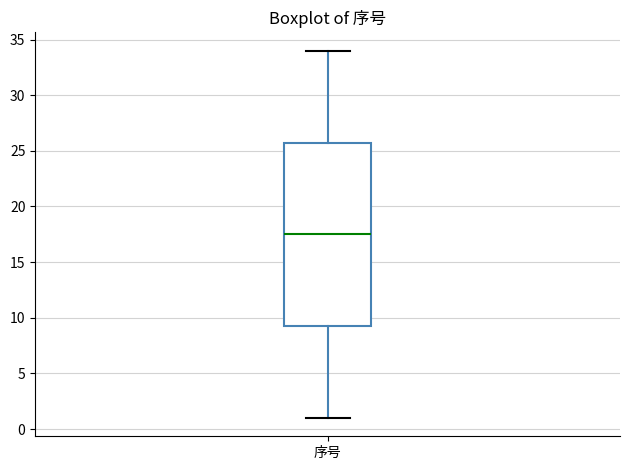

Transcribe this box plot: give where the median line is, the range the box spans, and where the two whiskers end, as read against the y-axis. The values are not printed on the chart, so give them approximately, as read against the axis.

median 17.5, box 9.5 to 26.0, whiskers 1.0 to 34.0